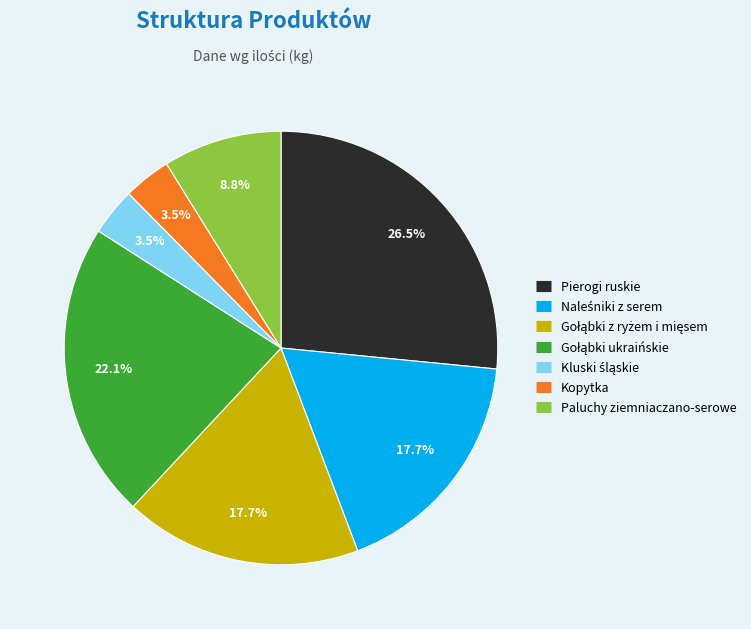

What is the ratio of the value at Pierogi ruskie to the value at Paluchy ziemniaczano-serowe?

3.0